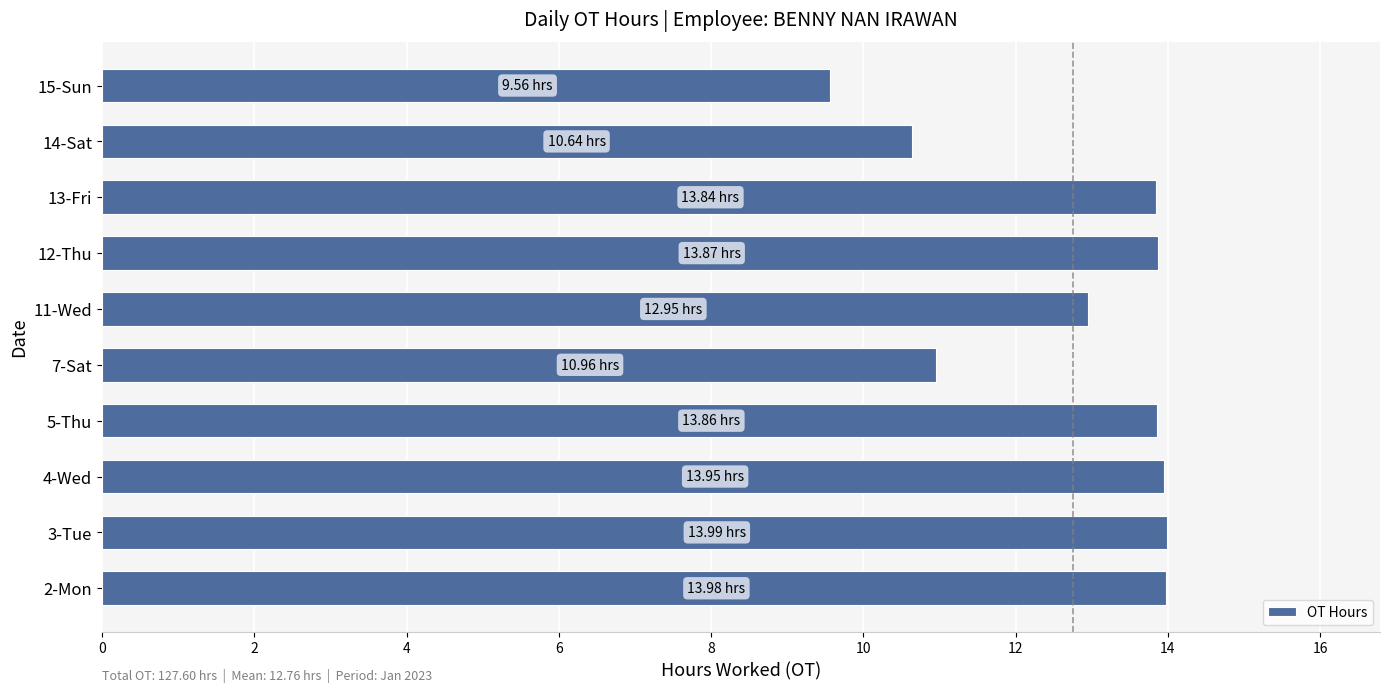

What is the ratio of the value at 12-Thu to the value at 11-Wed?

1.1